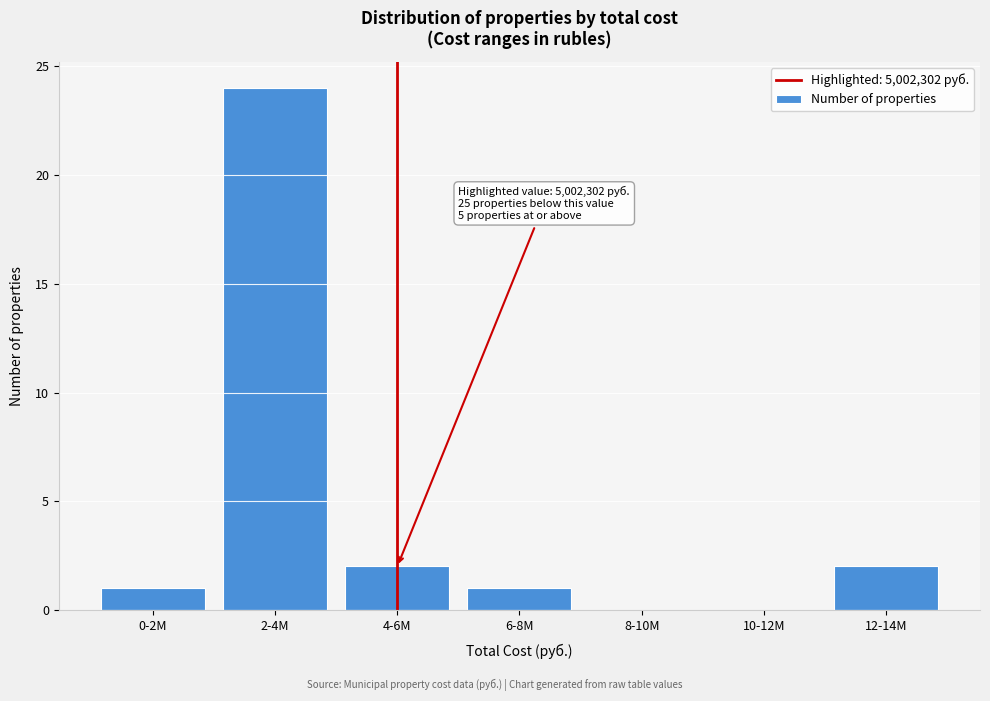

Reading left to right, extract all data points from this chart.

0-2M=1	2-4M=24	4-6M=2	6-8M=1	8-10M=0	10-12M=0	12-14M=2